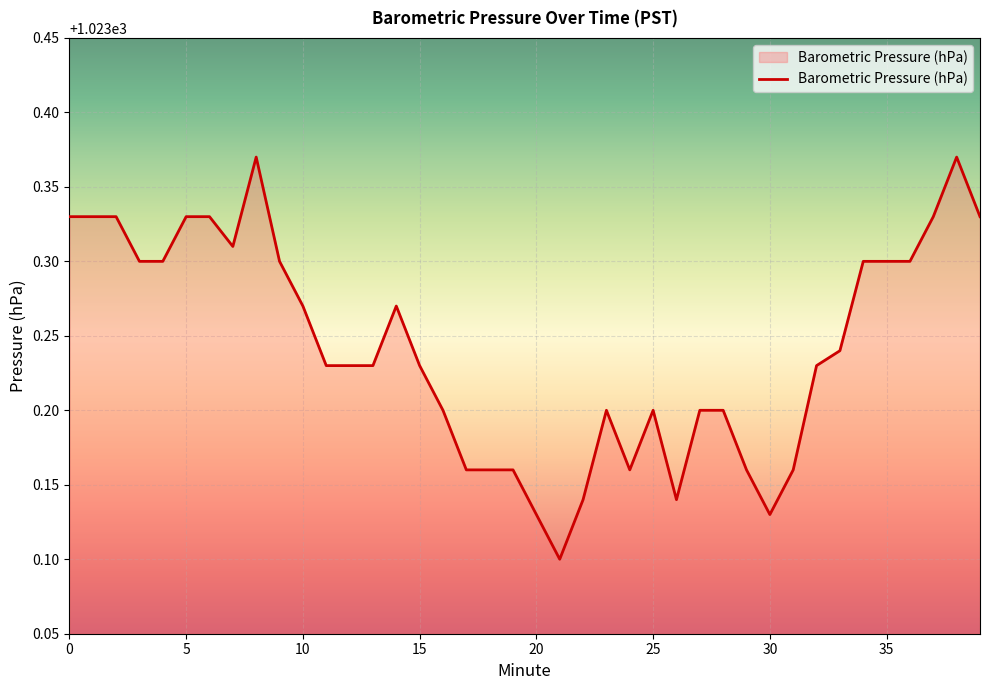

What is the difference between the maximum and minimum values?

0.3